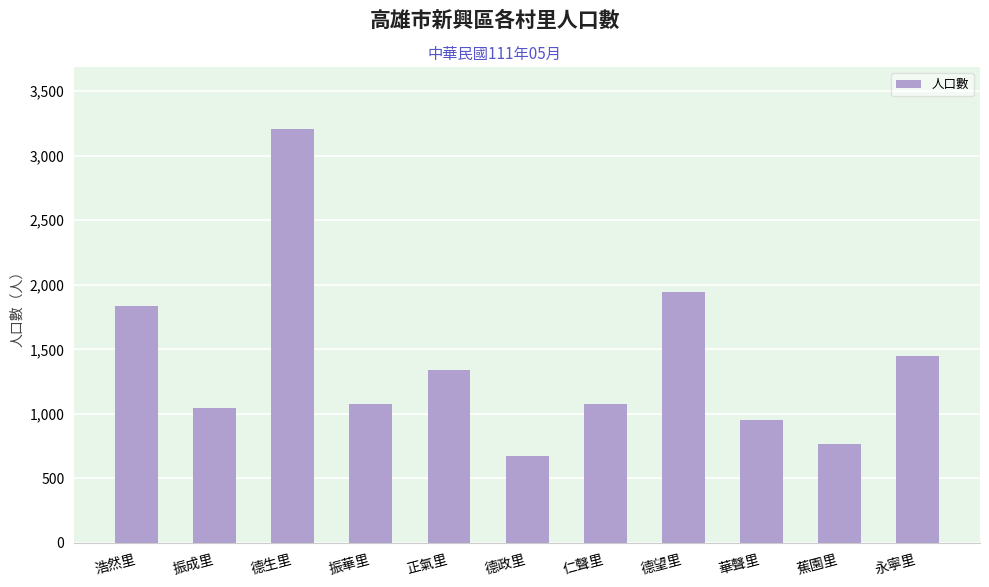

What is the change in value from 蕉園里 to 永寧里?

+684